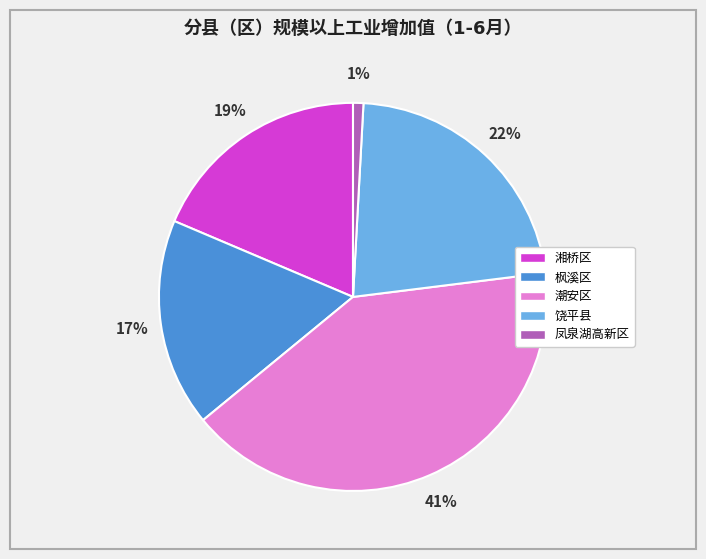

Is there any slice that represents more than half of the pie?

No